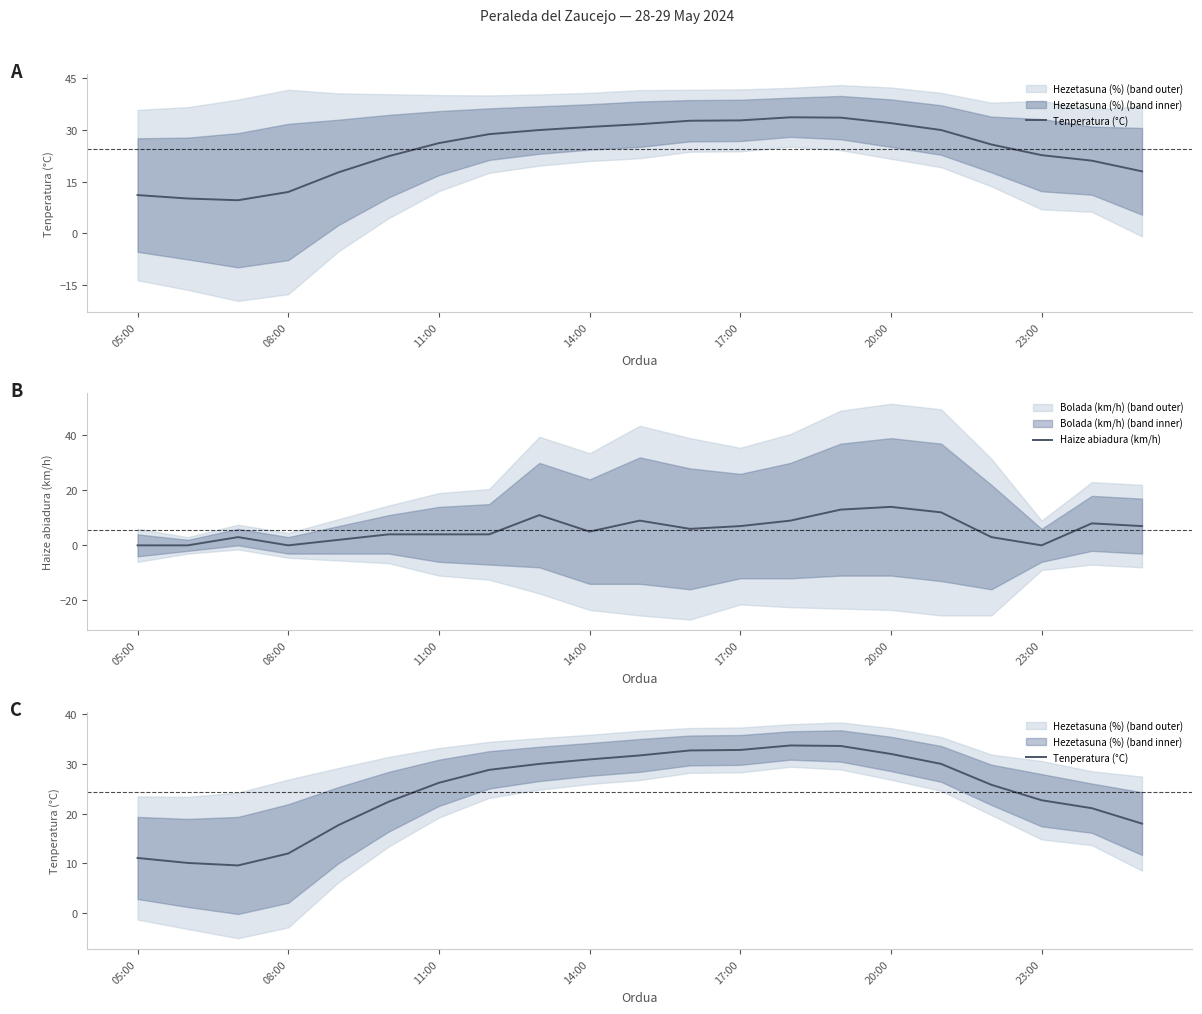

True or false: Haize abiadura (km/h) and Tenperatura (°C) cross at least once.

False